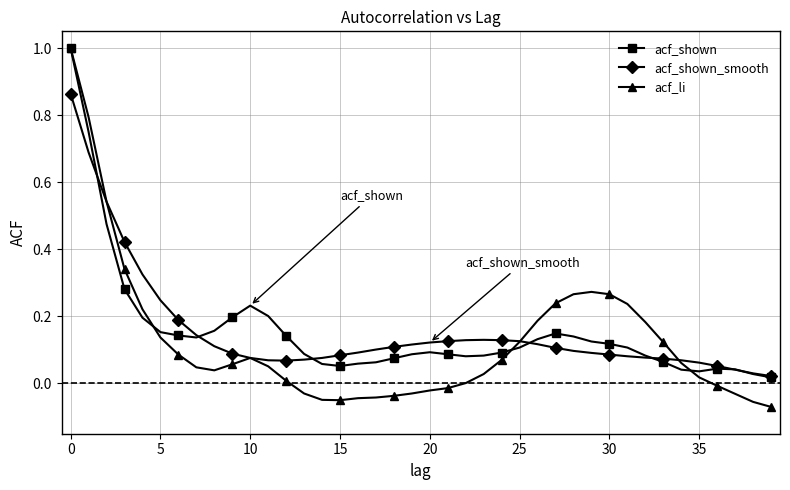

Which series has the widest spread of values?

acf_li